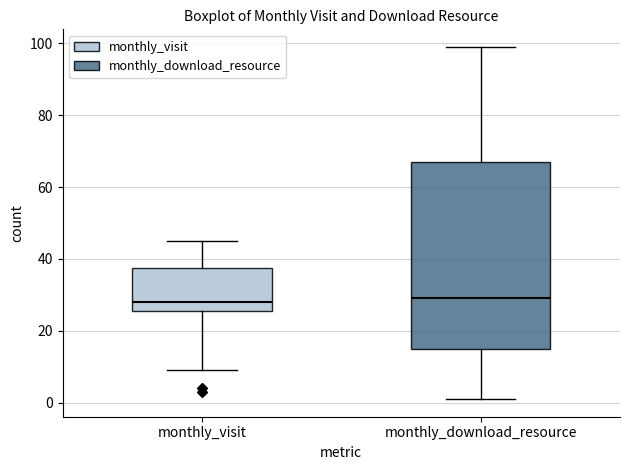

Reading left to right, transcribe this box plot: for each box, give where its median line is, the range the box spans, and where its two whiskers end, as read against the y-axis. The values are not printed on the chart, so give them approximately, as read against the axis.

monthly_visit: median 28, box 26 to 38, whiskers 10 to 46
monthly_download_resource: median 30, box 16 to 68, whiskers 2 to 100